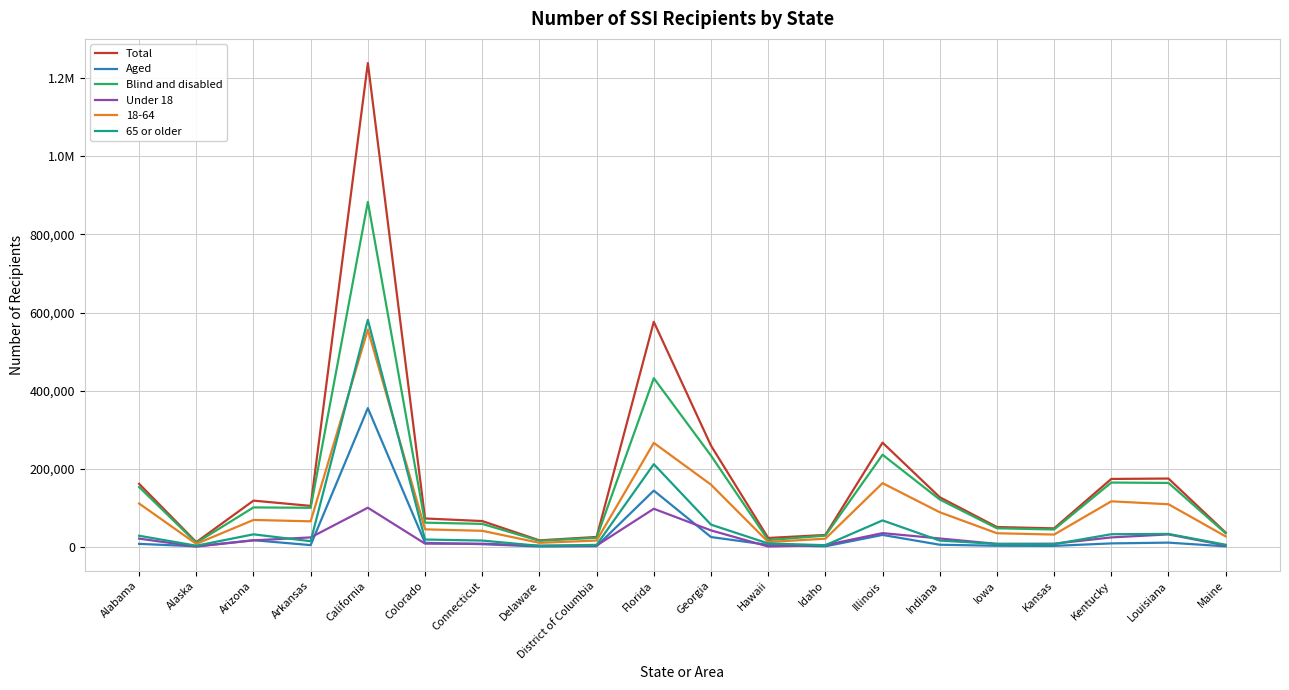

True or false: Under 18 and 65 or older cross at least once.

True